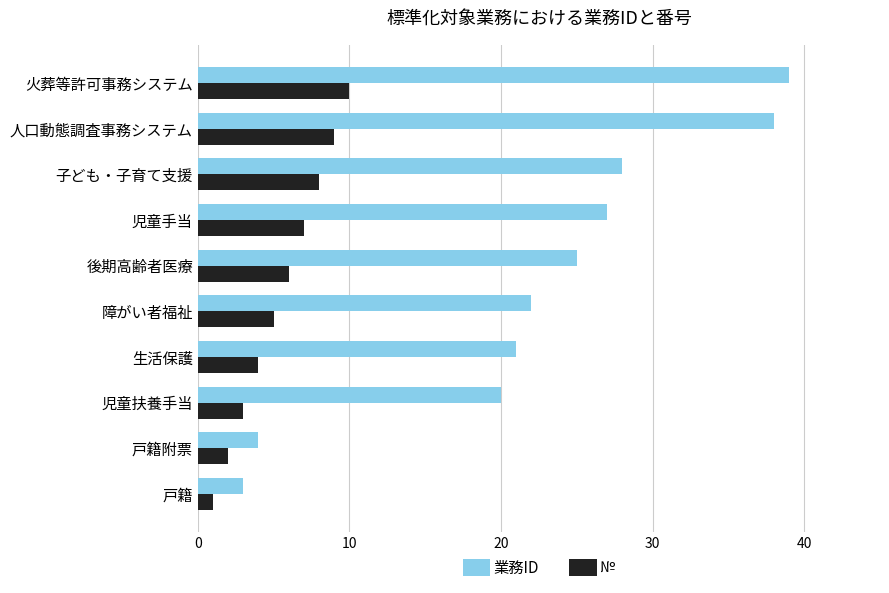

What is the sum of the № values at 火葬等許可事務システム and 子ども・子育て支援?

18